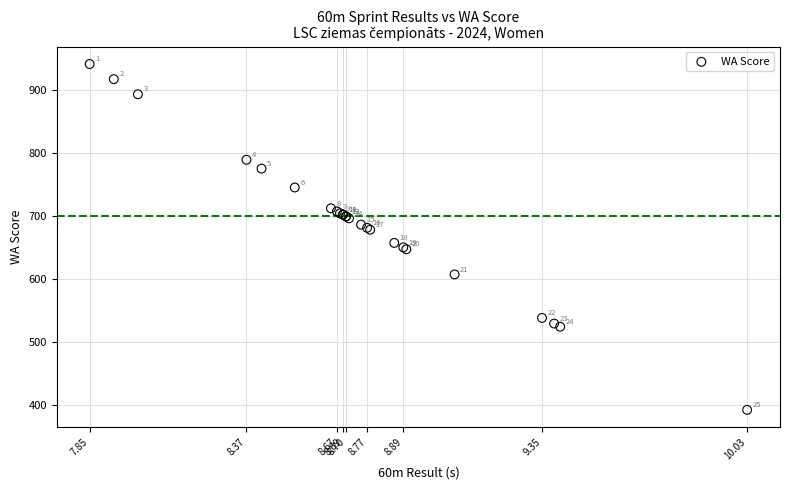

What Y value in the scatter plot is closest to 666?

657